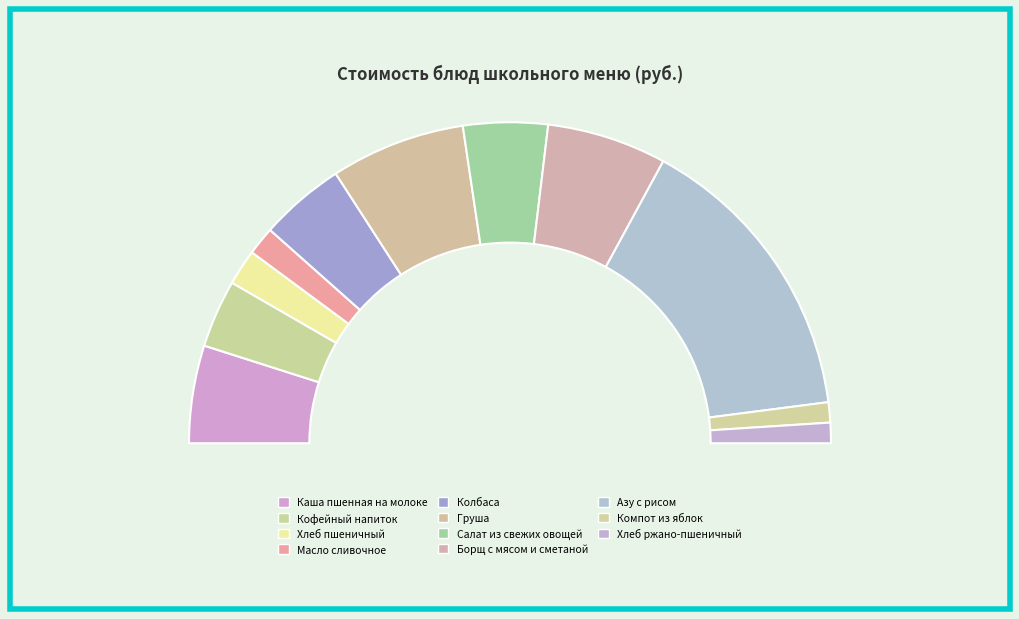

To the nearest percent, what is the difference between the Азу с рисом and Хлеб ржано-пшеничный slice percentages?

28%